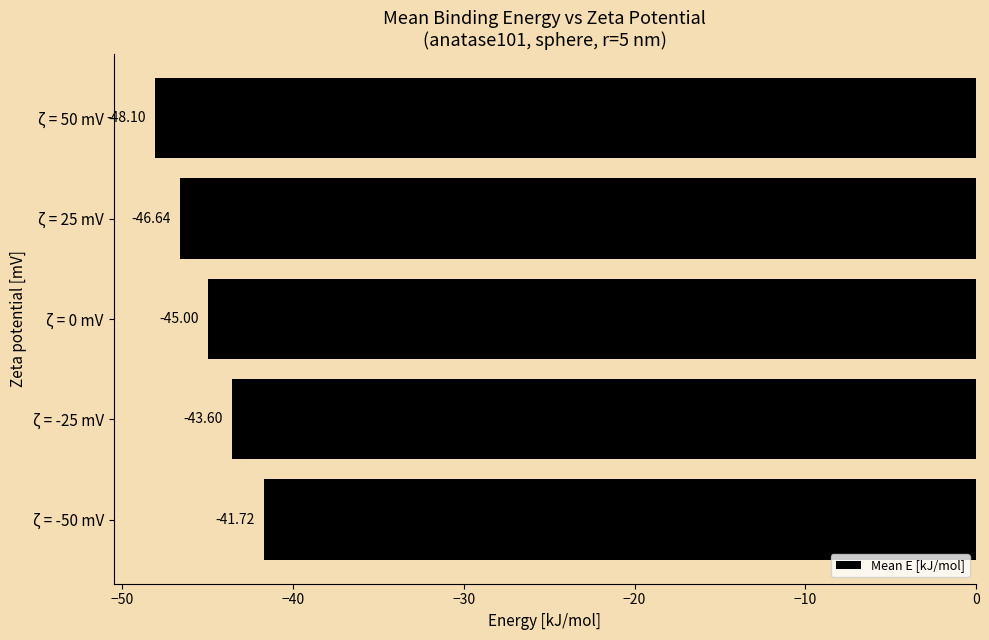

Does the chart contain any negative values?

Yes